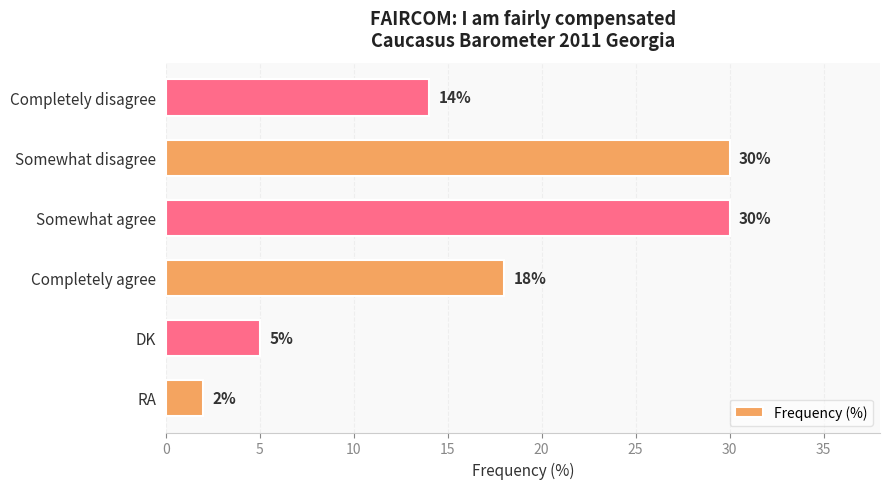

Count the number of categories in the chart.

6